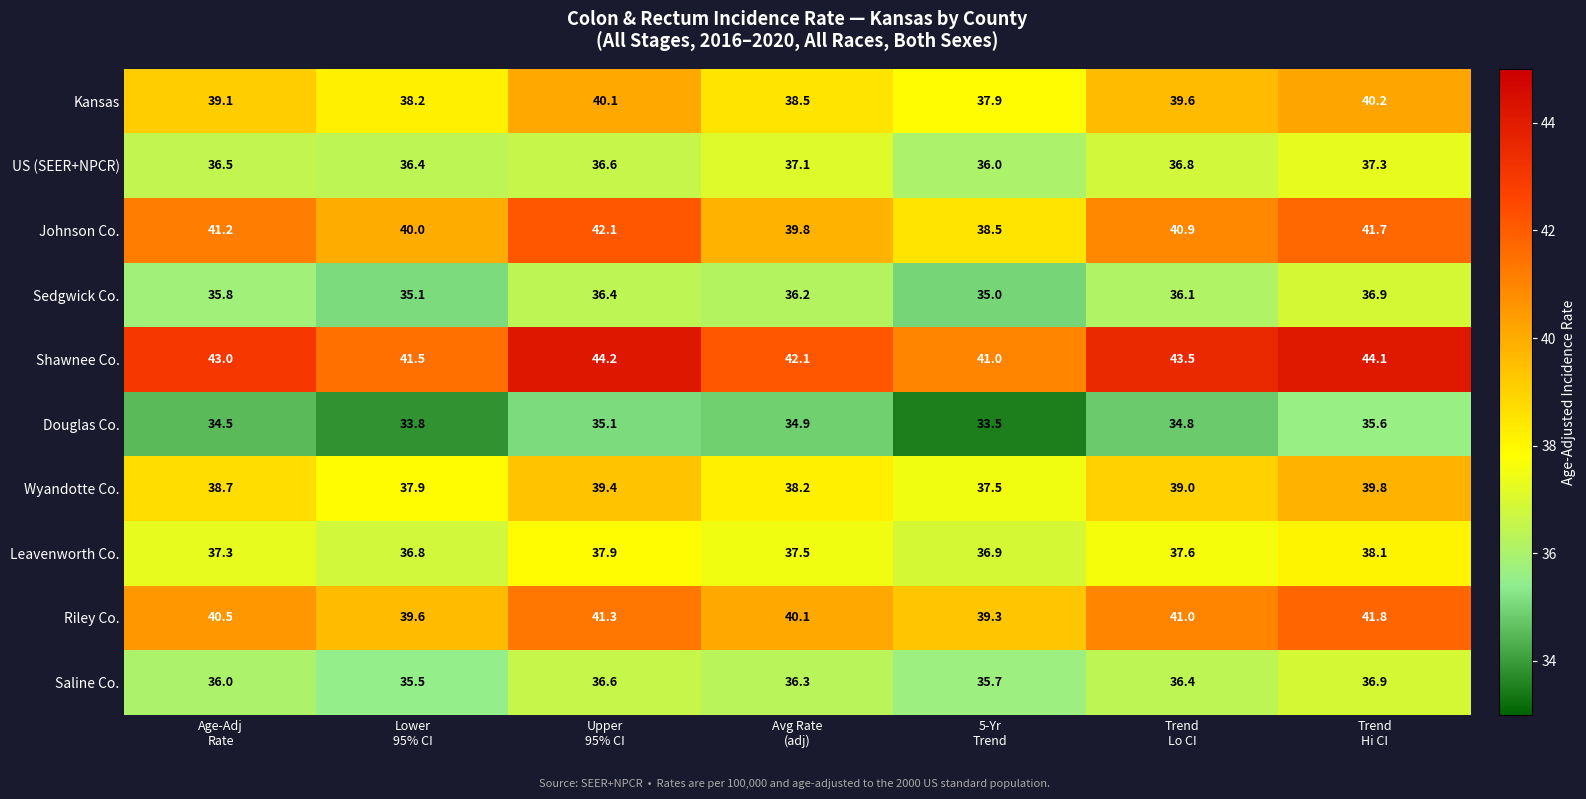

Which series has the largest range (max minus min)?

Johnson Co.